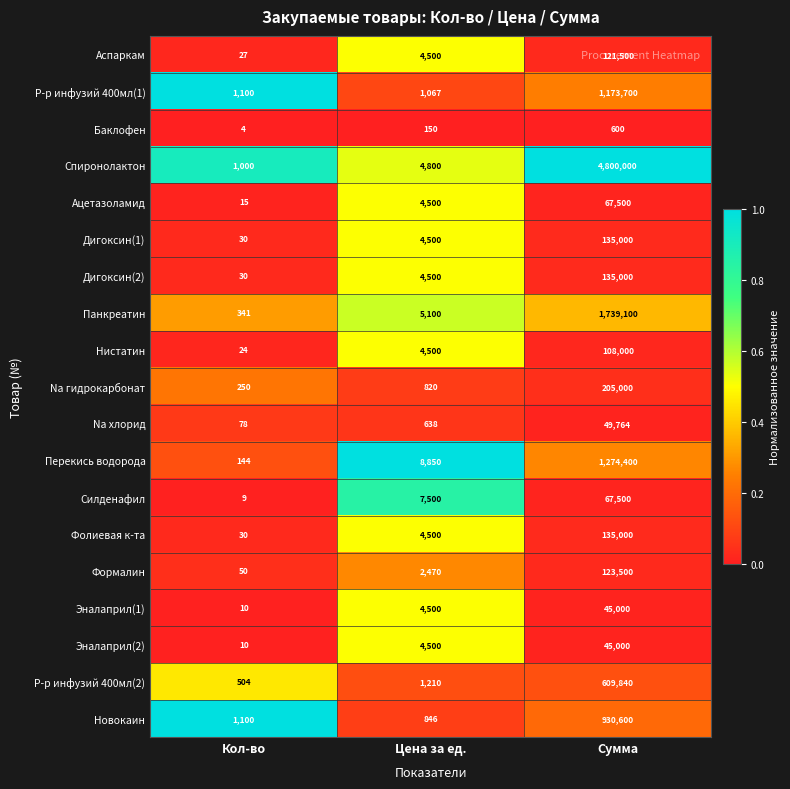

List the labels in order of Нистатин value, largest first.

Сумма, Цена за ед., Кол-во